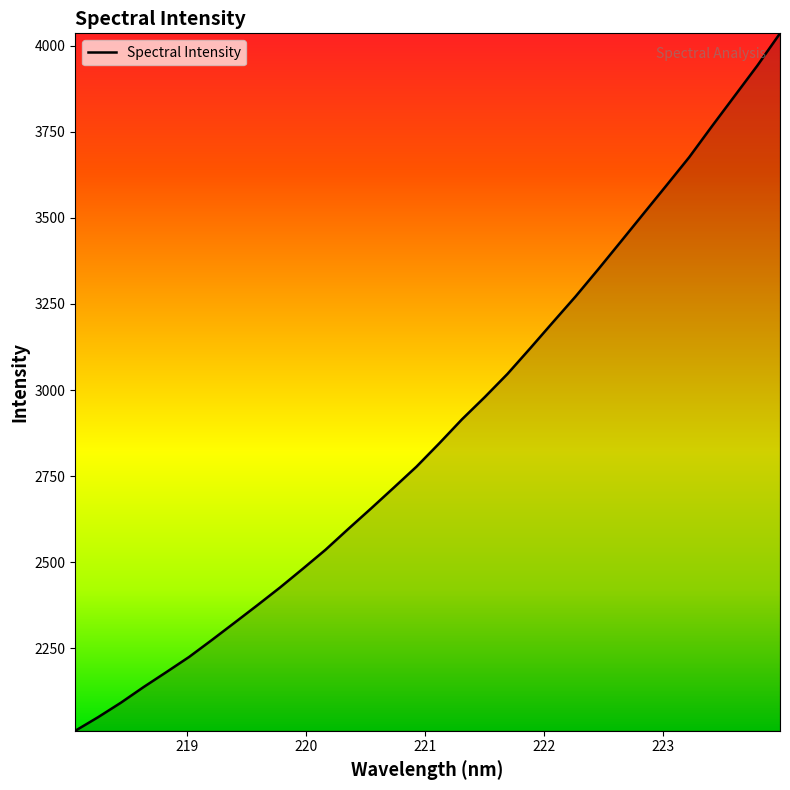

What is the difference between the maximum and minimum values?

2025.5